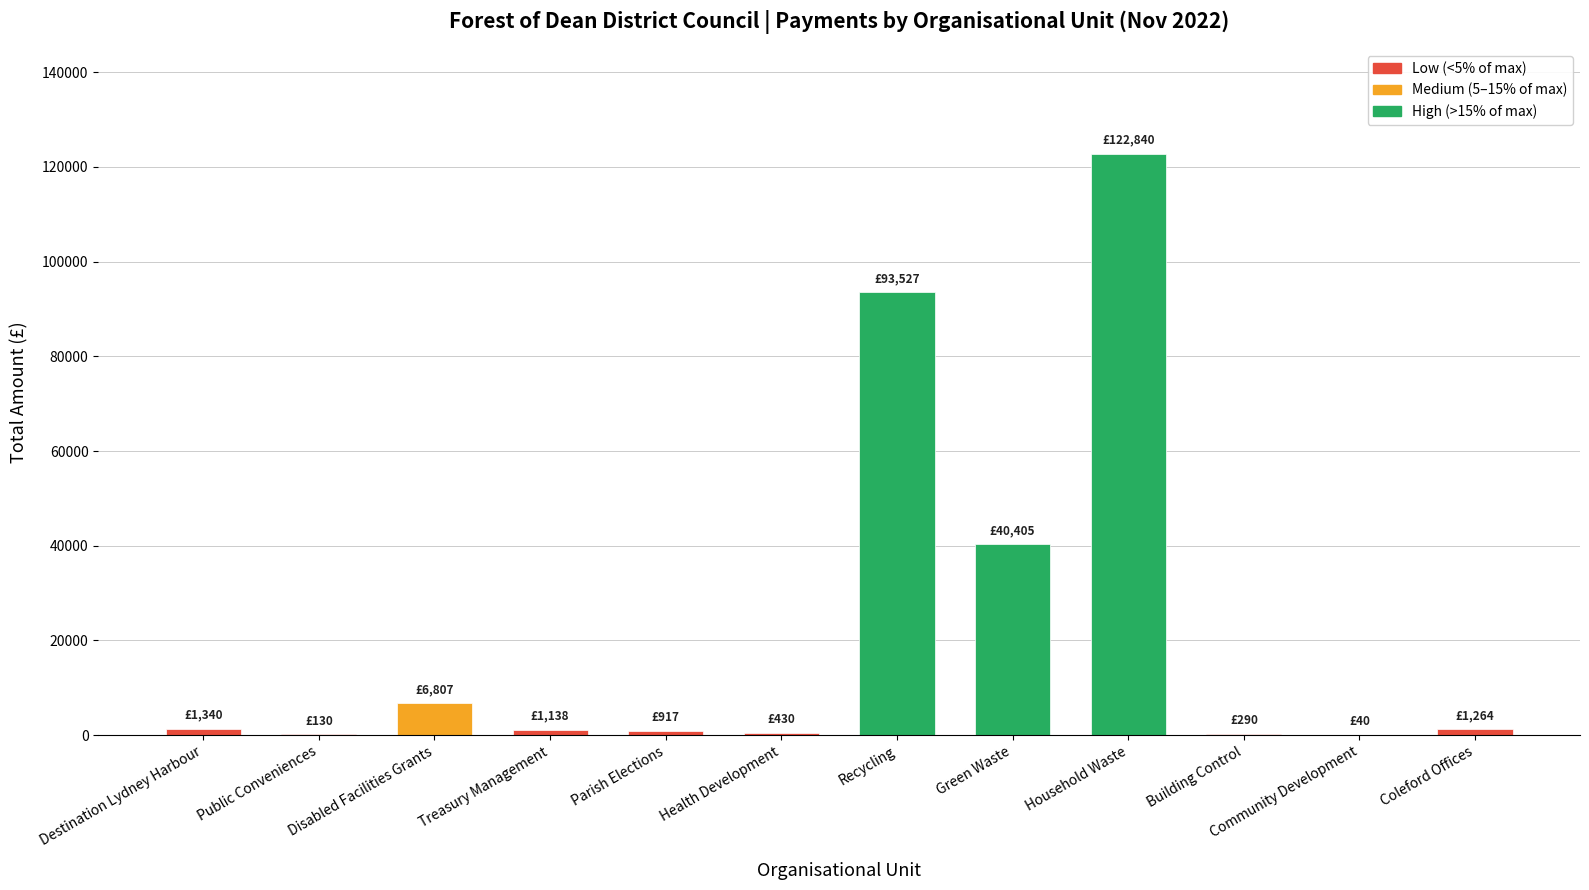

Approximately how many times larger is the value at Disabled Facilities Grants compared to Coleford Offices?

5.4